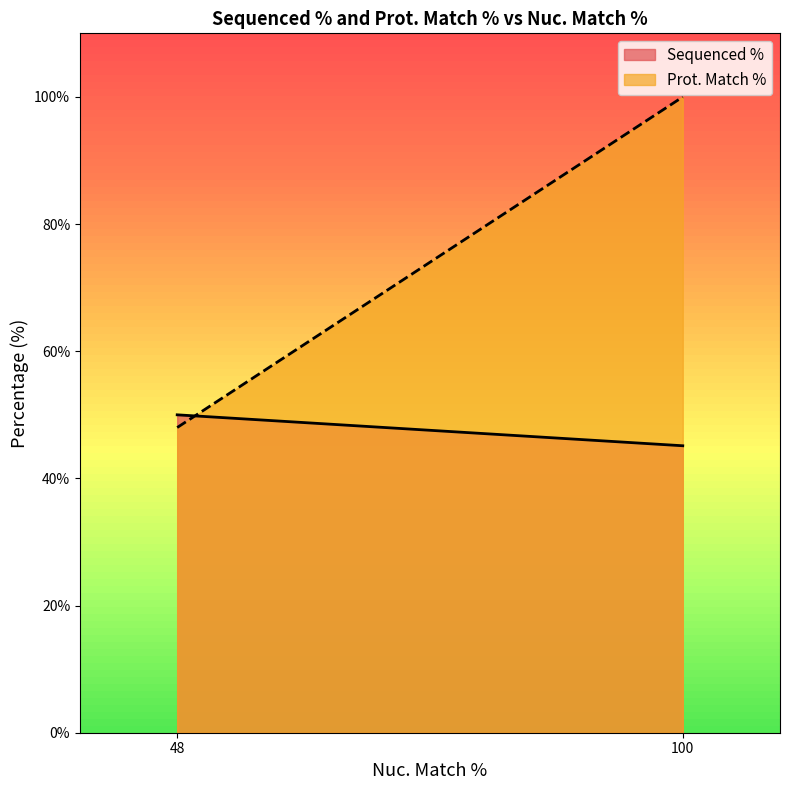

Rank the categories by Prot. Match % value from highest to lowest.

100, 48